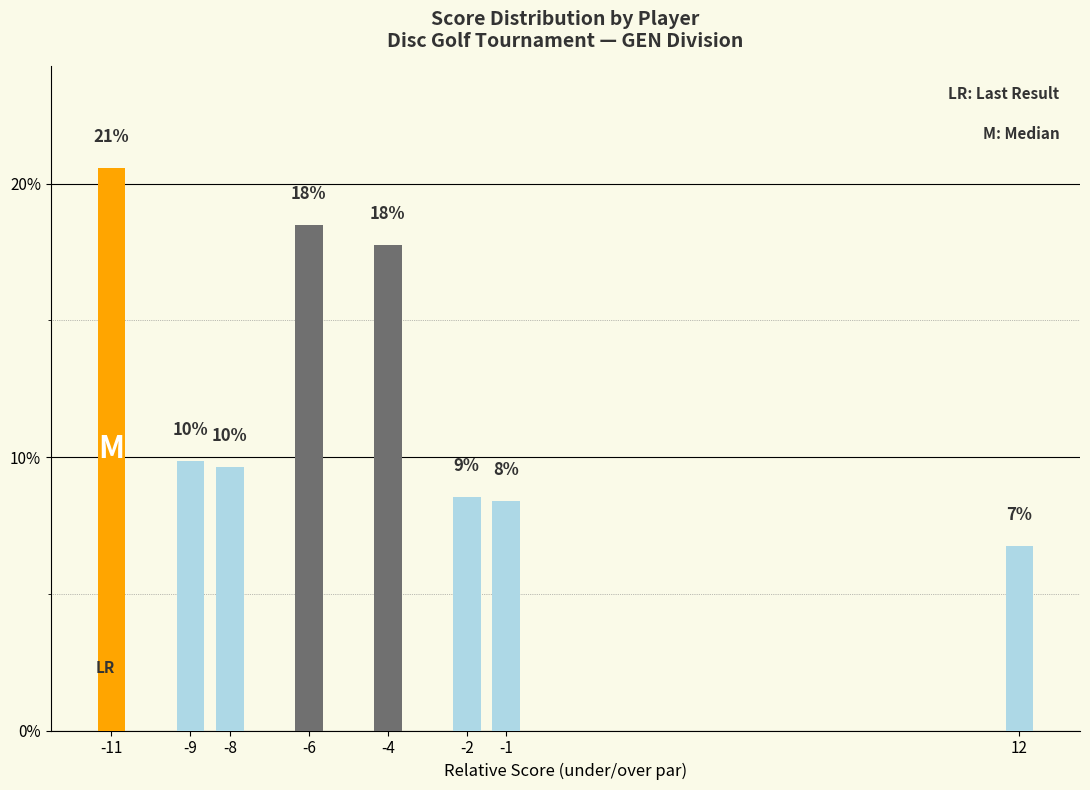

Reading left to right, what are all the values shown in this chart?

-11=20.6	-9=9.8	-8=9.6	-6=18.5	-4=17.8	-2=8.5	-1=8.4	12=6.8